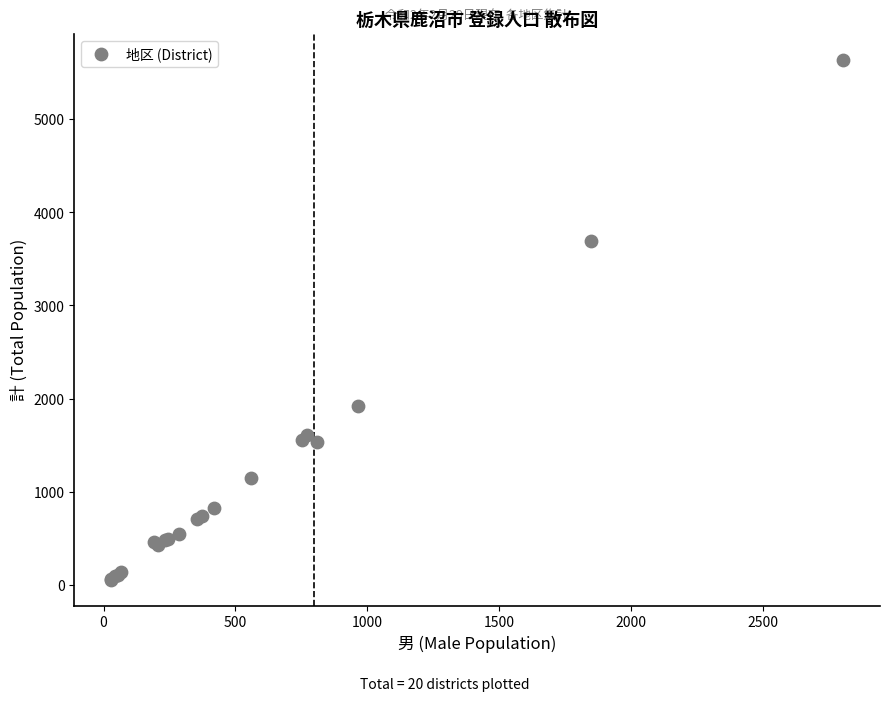

What Y value in the scatter plot is closest to 2848?

3688